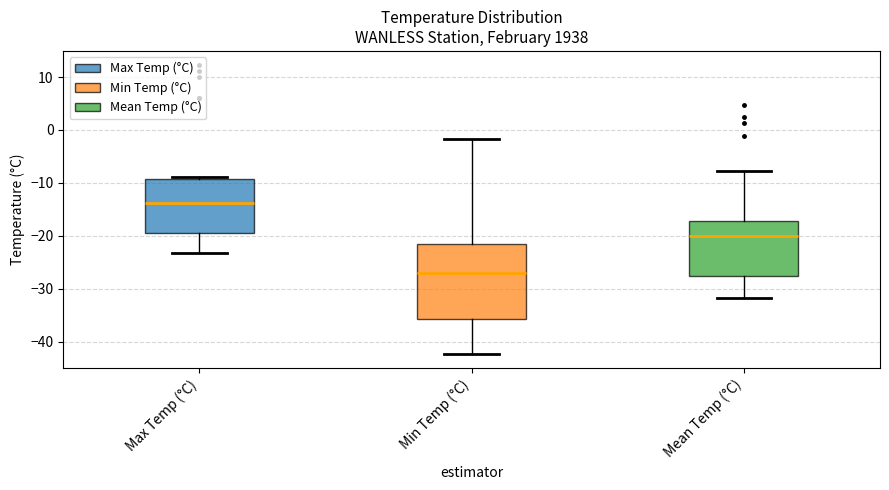

Which box is the tallest, from its lower edge to its upper edge?

Min Temp (°C)